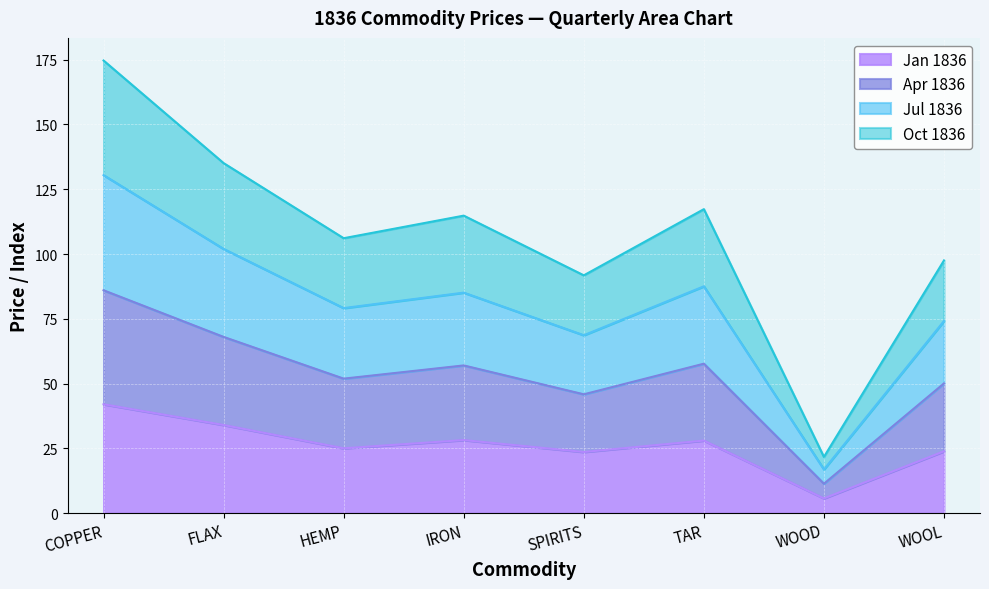

True or false: Oct 1836 and Jan 1836 cross at least once.

False